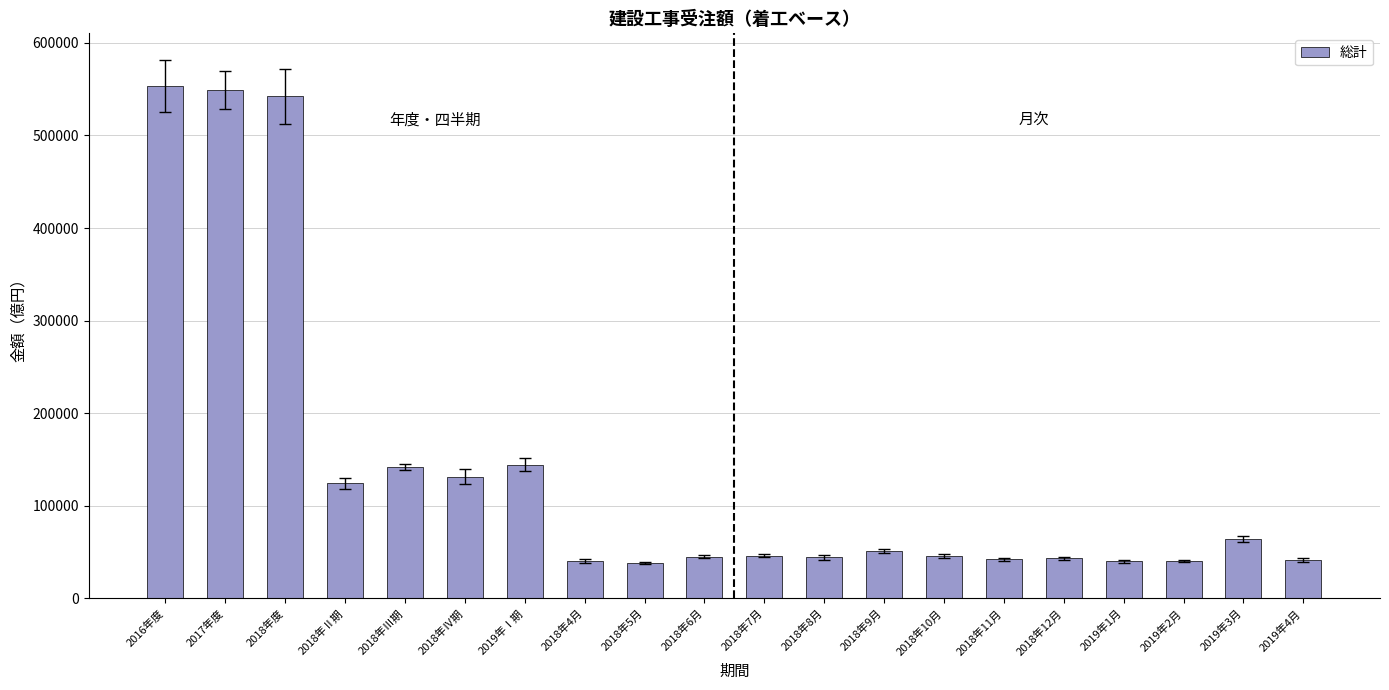

What is the sum of all values?

2770445.3